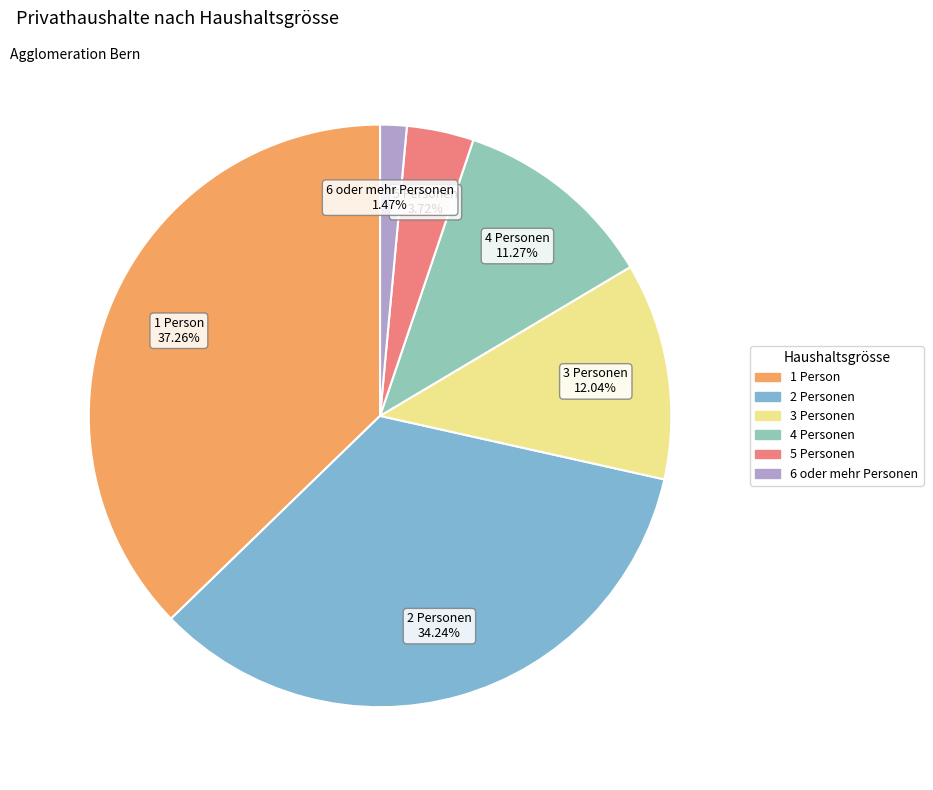

Does 2 Personen account for over 50% of the chart?

No